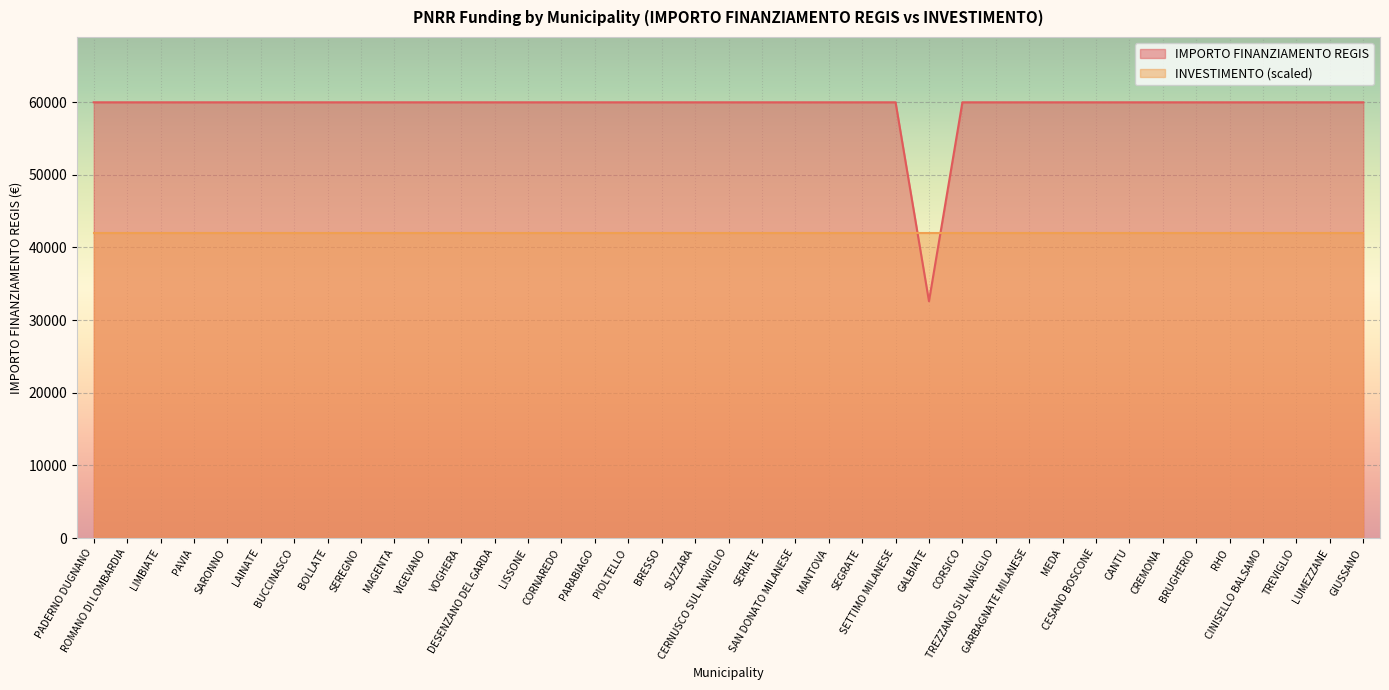

What is the smallest value displayed?

32589.0